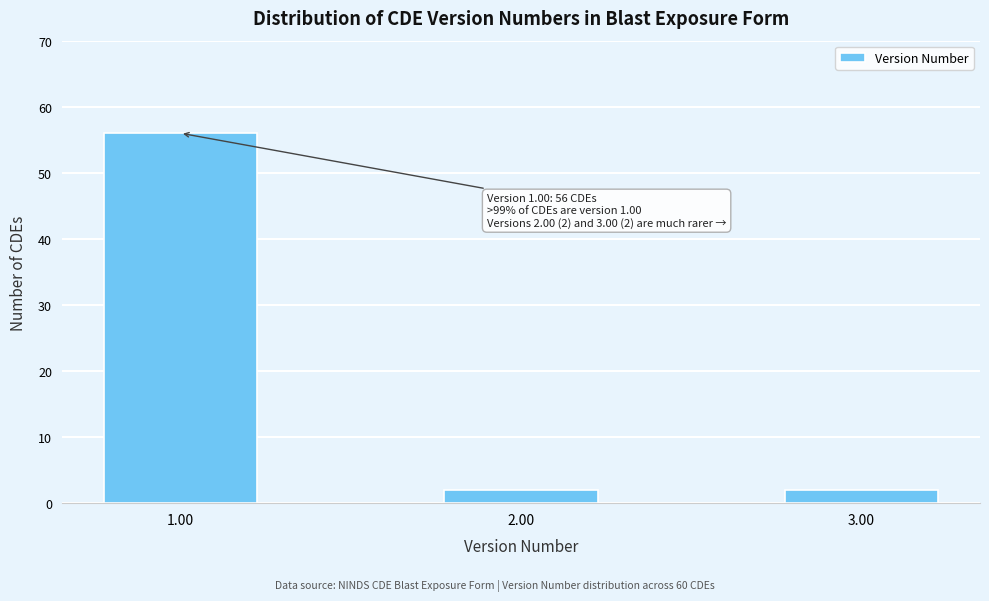

Reading left to right, list all the values displayed in this chart.

56	2	2